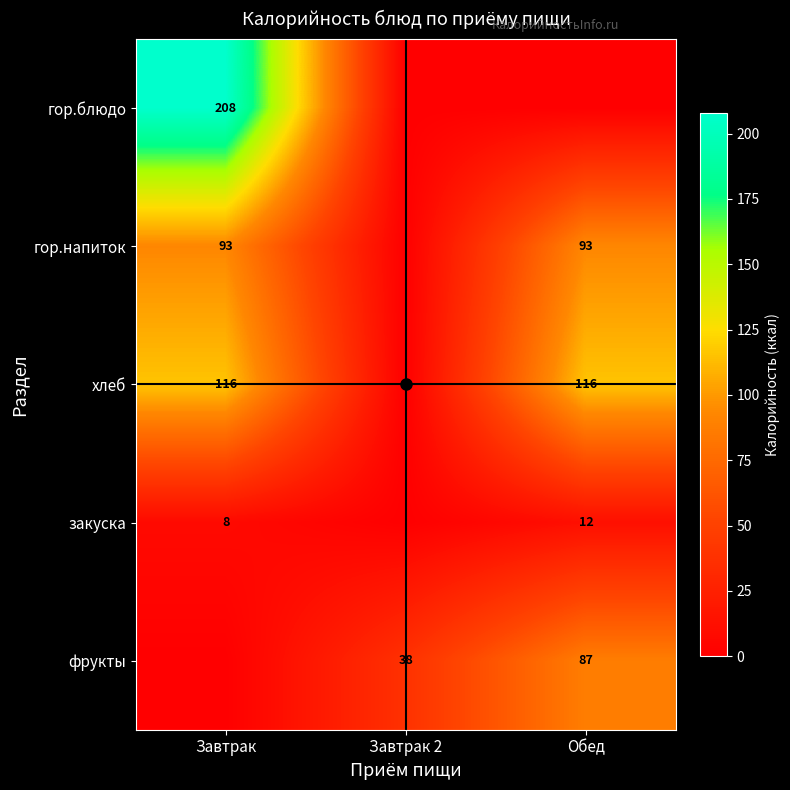

List the series in order of their peak value, lowest first.

закуска, фрукты, гор.напиток, хлеб, гор.блюдо